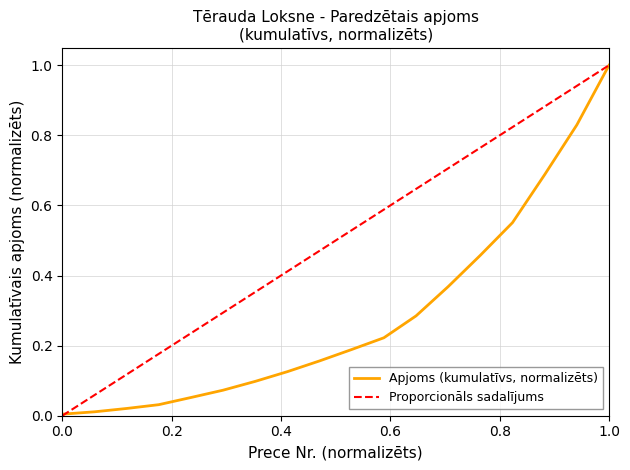

How many lines are shown in the chart?

2